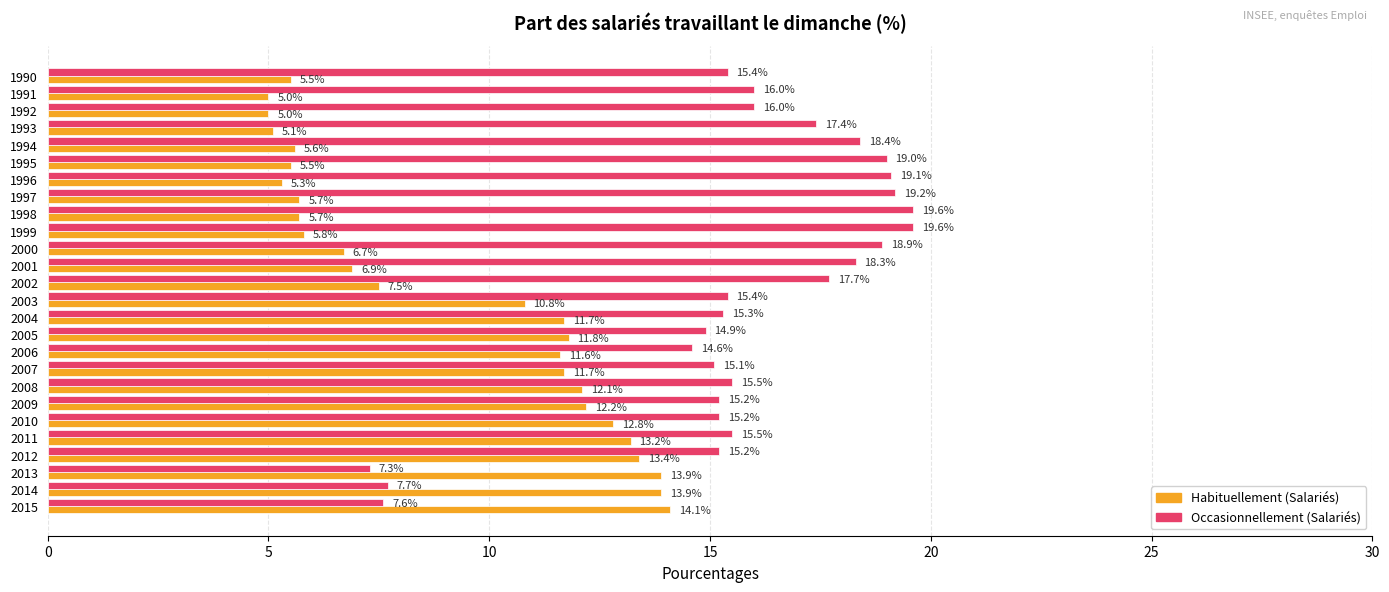

What is the maximum value for Habituellement (Salariés)?

14.1